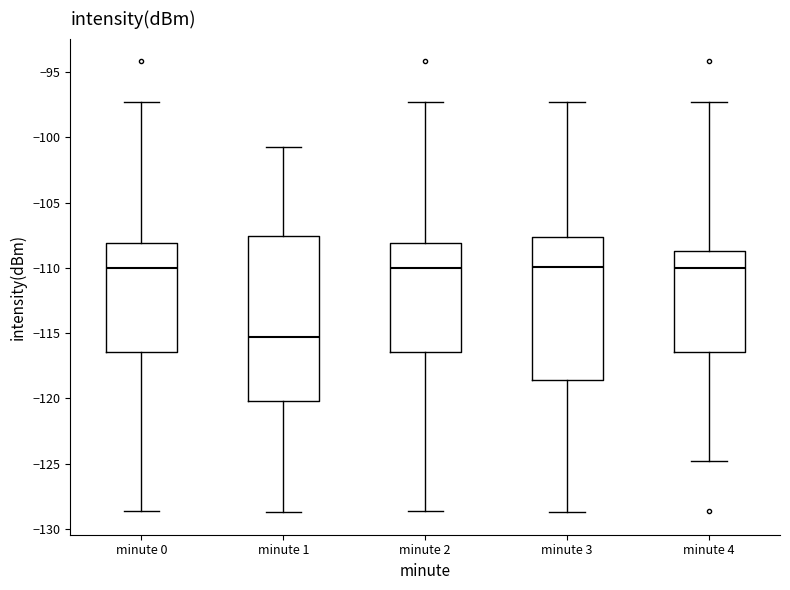

Reading left to right, read every box against the y-axis: the position of its median line, the range the box covers, and the ends of its whiskers. The values are not printed on the chart, so give them approximately, as read against the axis.

minute 0: median -110.0, box -116.5 to -108.0, whiskers -128.5 to -97.5
minute 1: median -115.5, box -120.0 to -107.5, whiskers -128.5 to -100.5
minute 2: median -110.0, box -116.5 to -108.0, whiskers -128.5 to -97.5
minute 3: median -110.0, box -118.5 to -107.5, whiskers -128.5 to -97.5
minute 4: median -110.0, box -116.5 to -108.5, whiskers -125.0 to -97.5